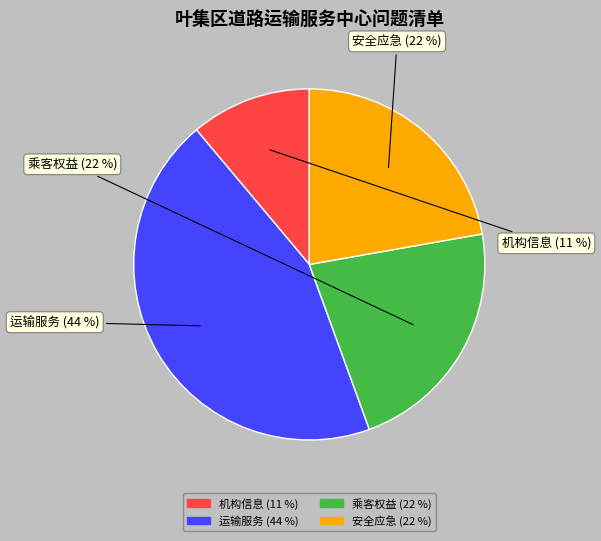

What is the largest slice in the pie chart?

运输服务